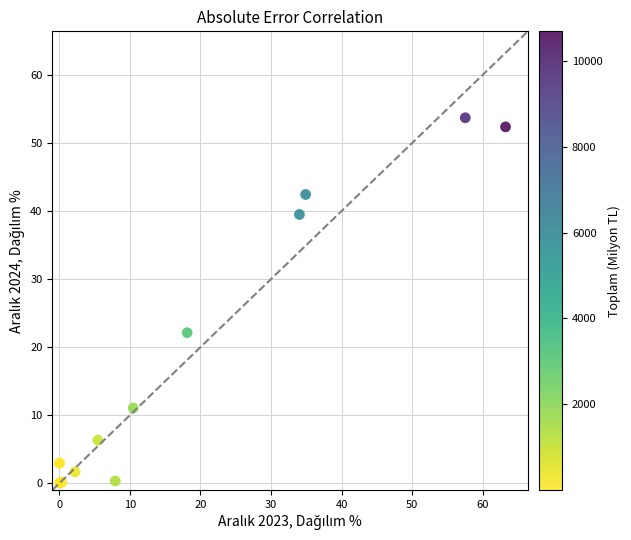

What Y value in the scatter plot is closest to 26?

22.1